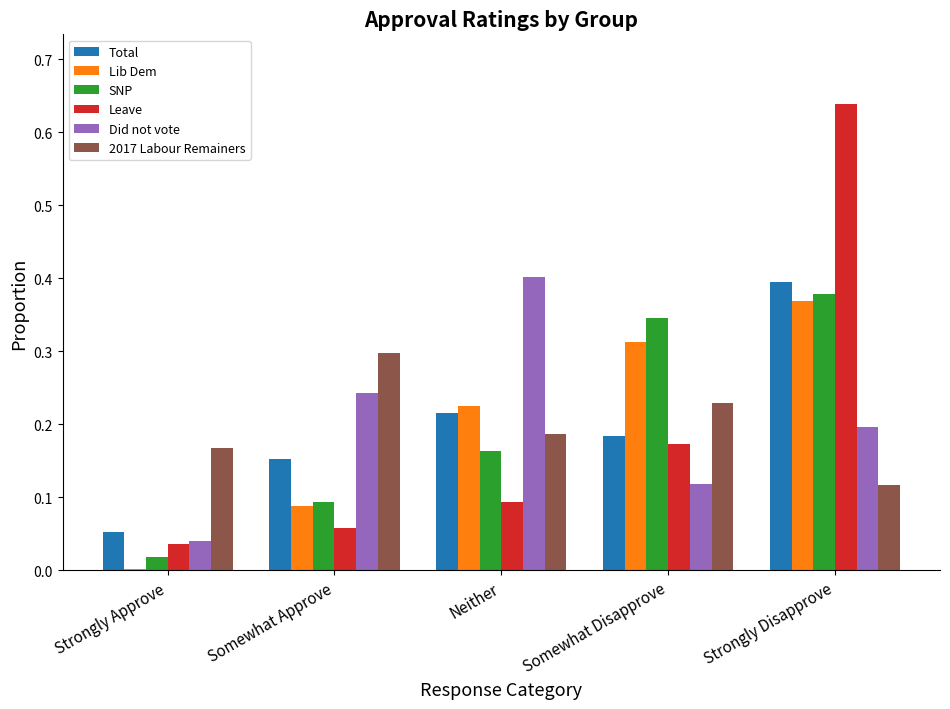

Which category has the highest value across all series?

Strongly Disapprove